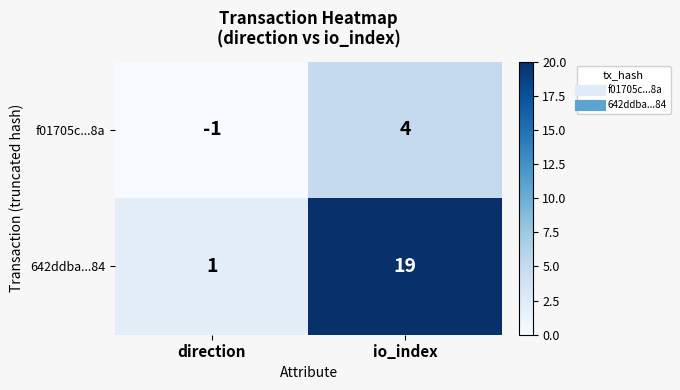

Which label corresponds to the largest value in the chart?

io_index